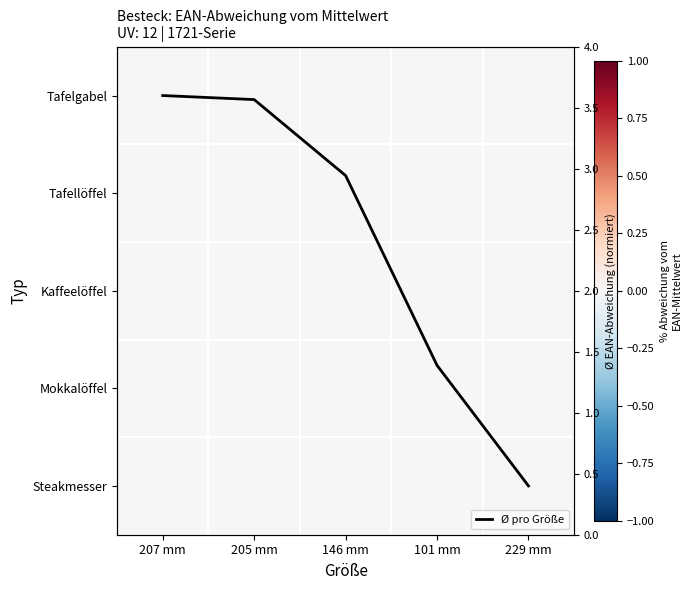

Which series has the widest spread of values?

Ø pro Größe